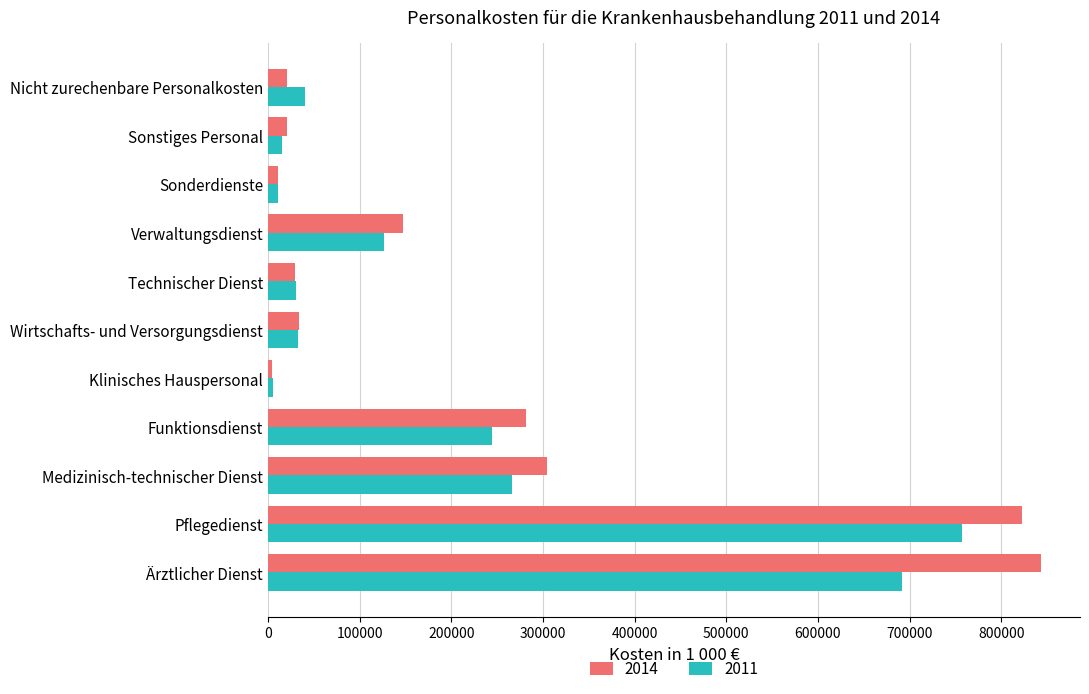

What is the average value of the 2014 series?

229040.5